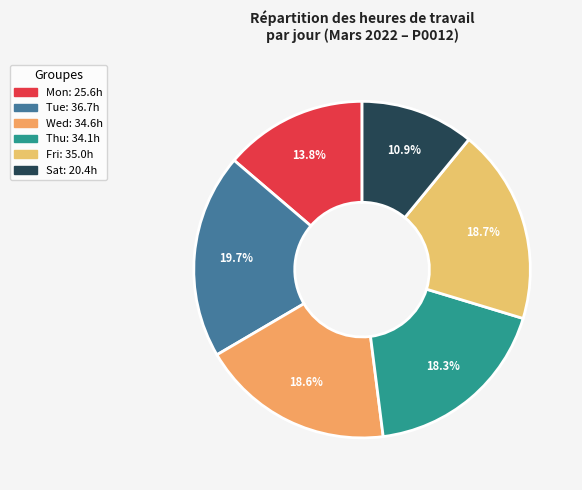

Count the number of slices in the pie.

6